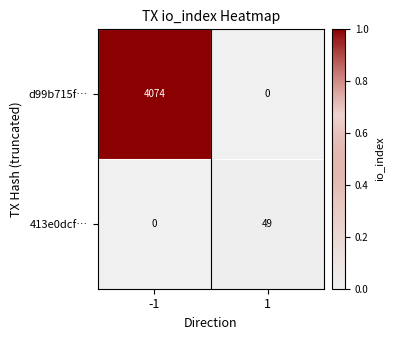

How many categories are shown in the chart?

2